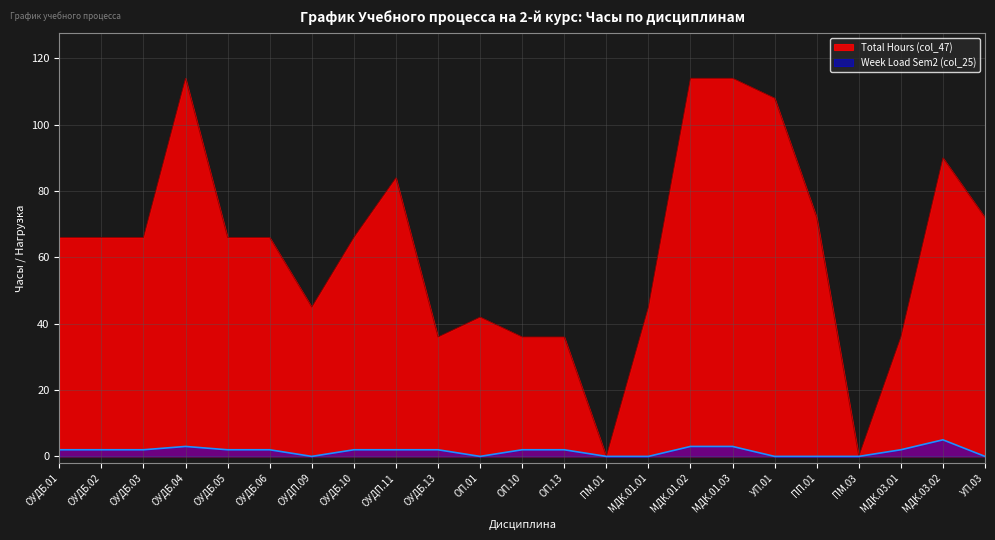

Which category has the highest value across all series?

ОУДБ.04